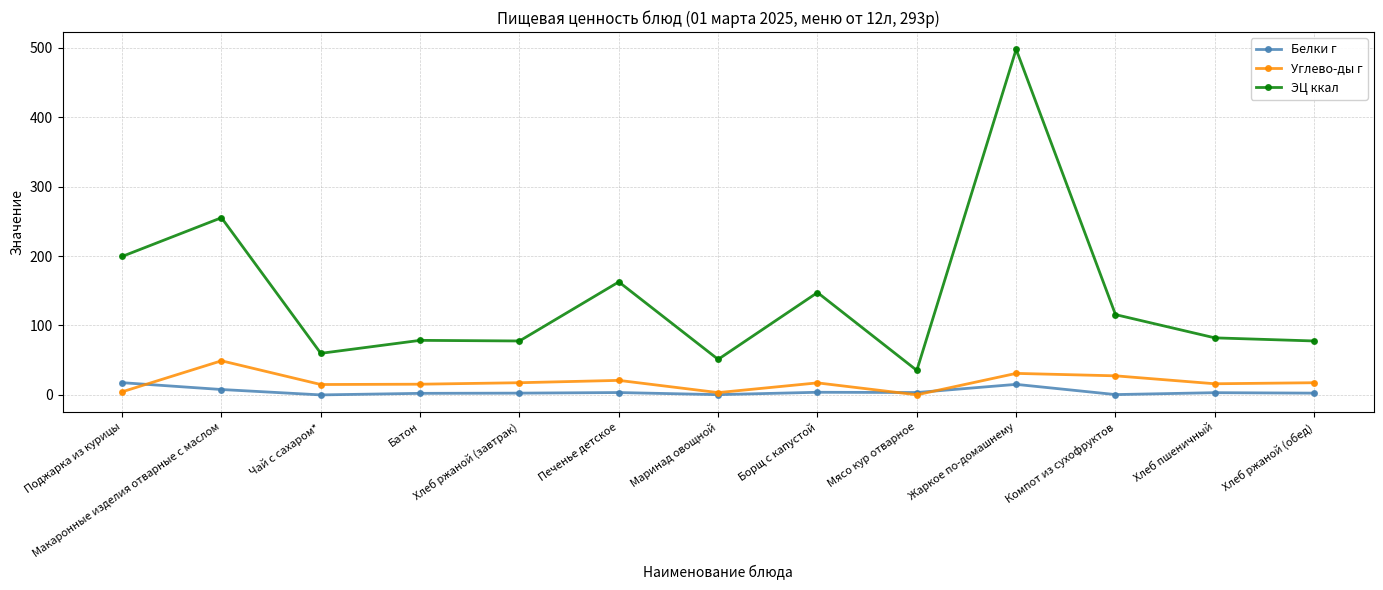

Which series changed the most between Макаронные изделия отварные с маслом and Жаркое по-домашнему?

ЭЦ ккал